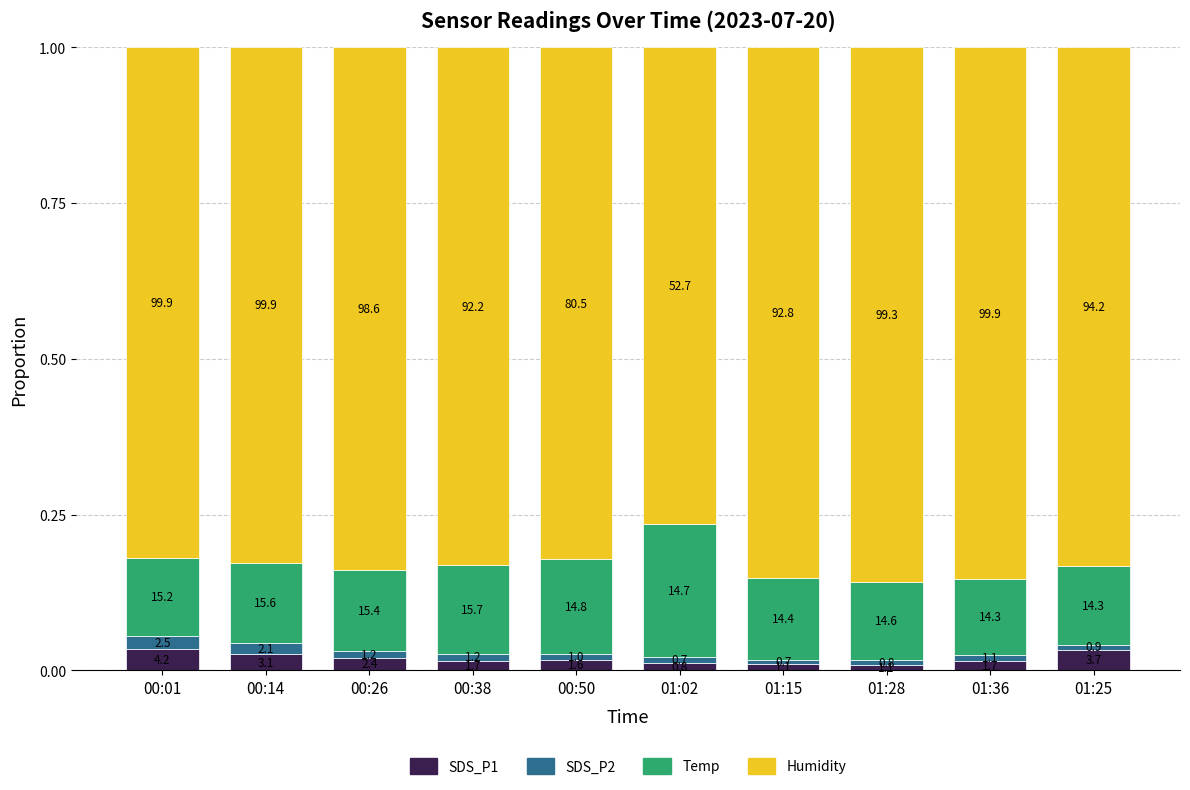

Does the chart contain any negative values?

No